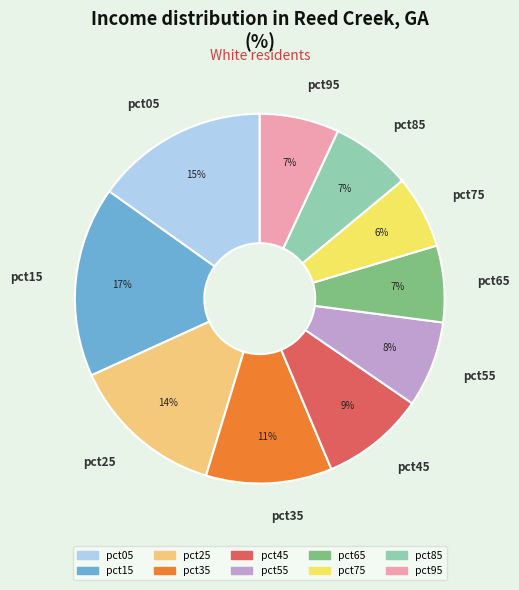

Is the sum of pct15 and pct55 greater than half?

No